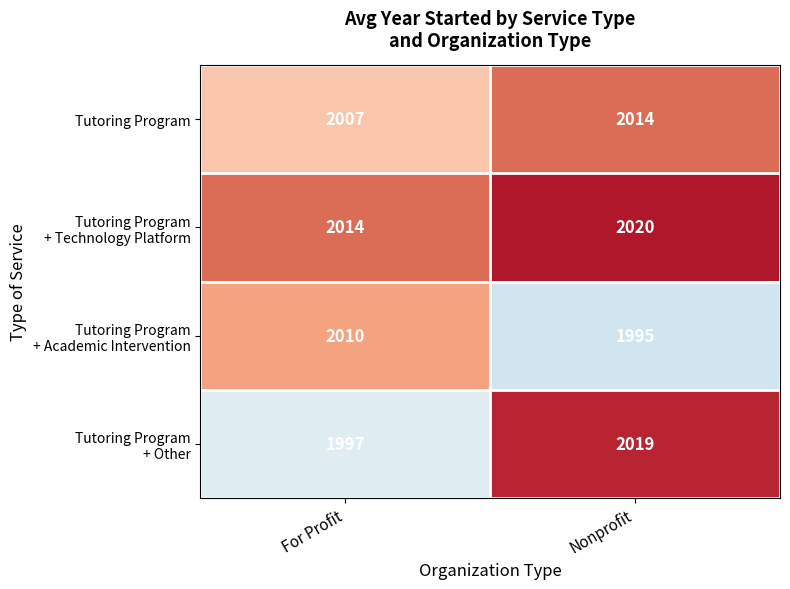

What is the maximum value shown in the chart?

2020